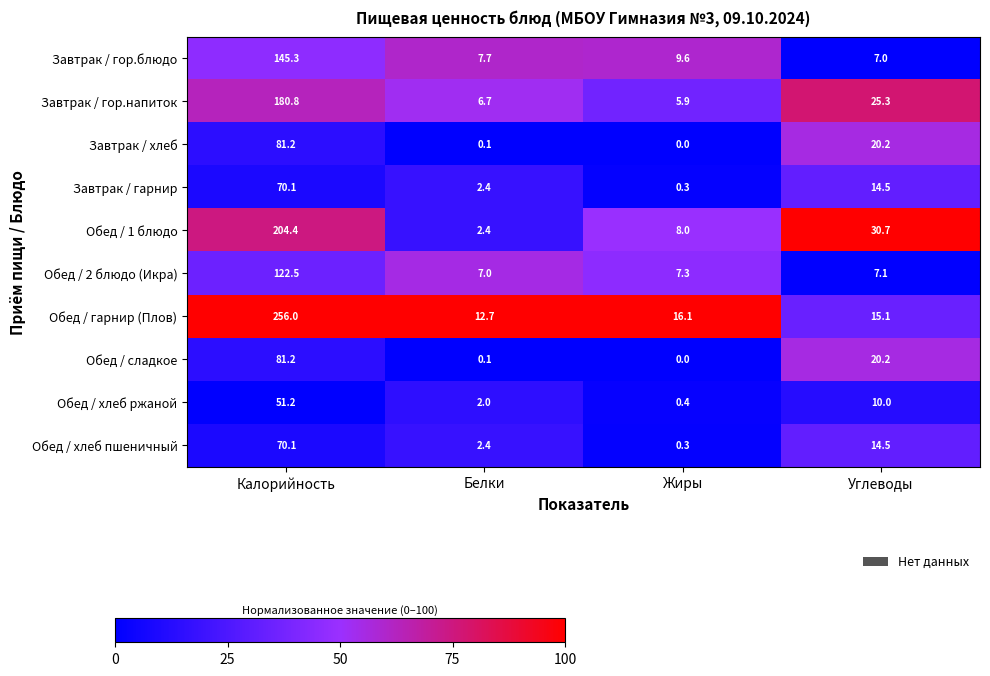

What is the total value across all series at Белки?

43.5